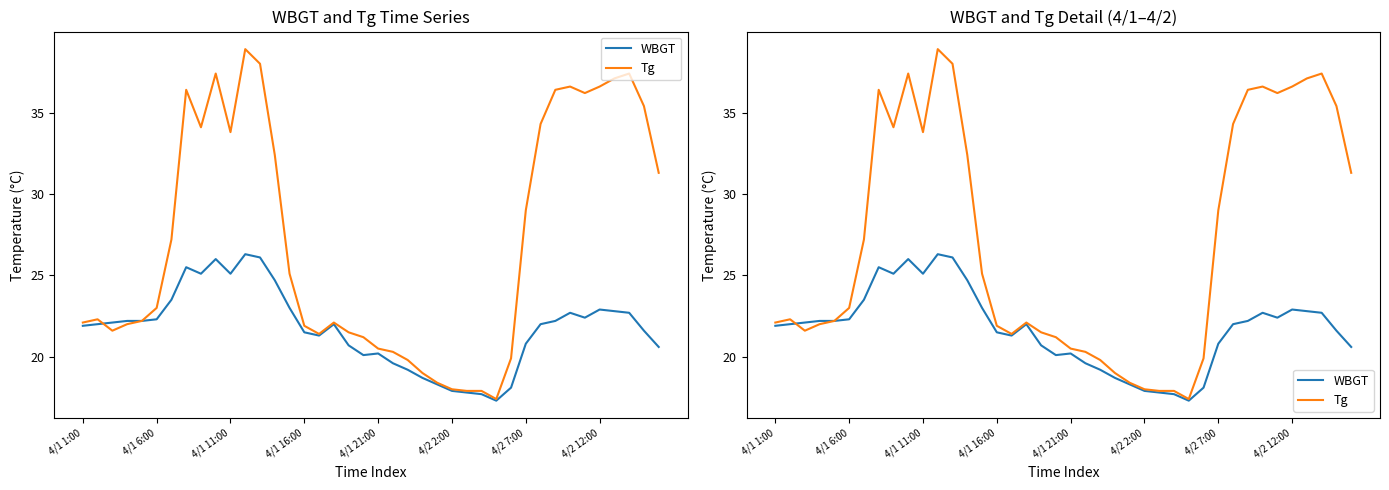

Does the chart have visible grid lines?

No